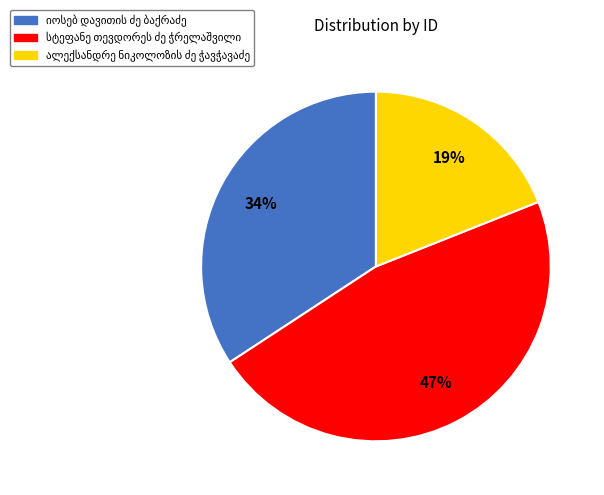

Does any single category account for the majority?

No